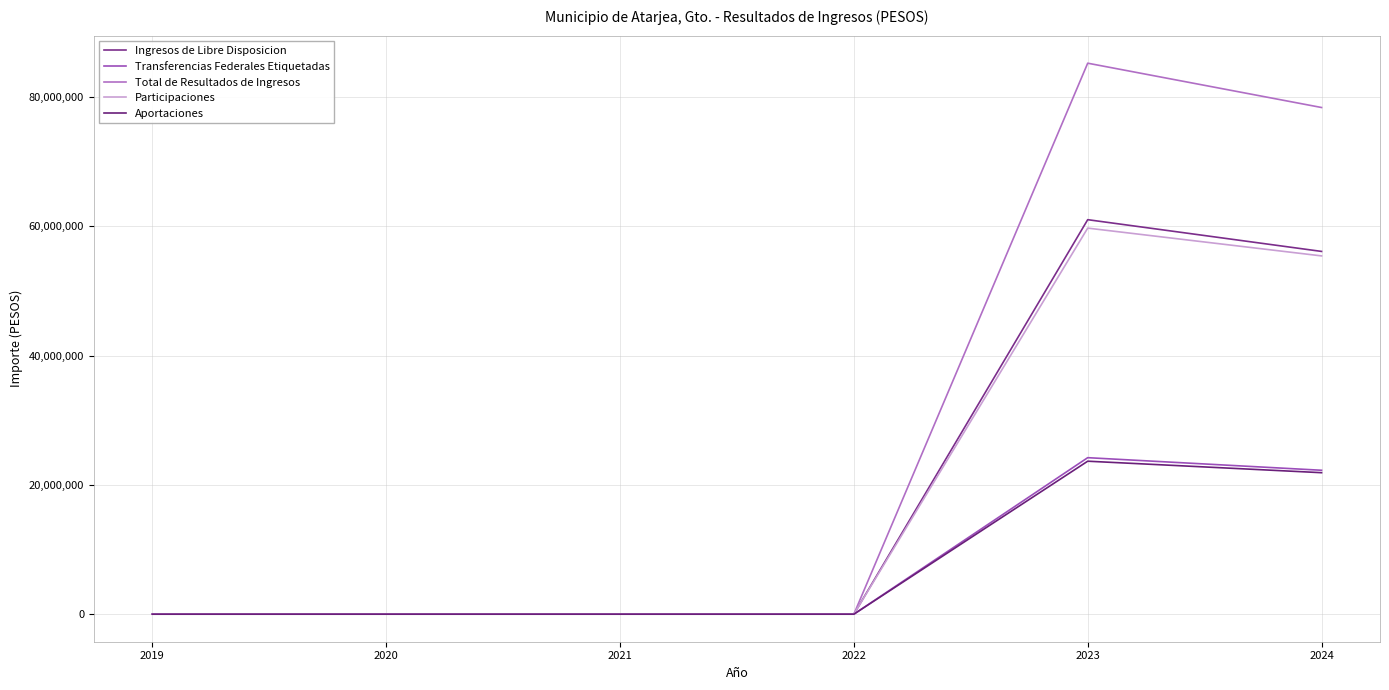

What is the difference between the highest and lowest values at 2024?

56491906.2